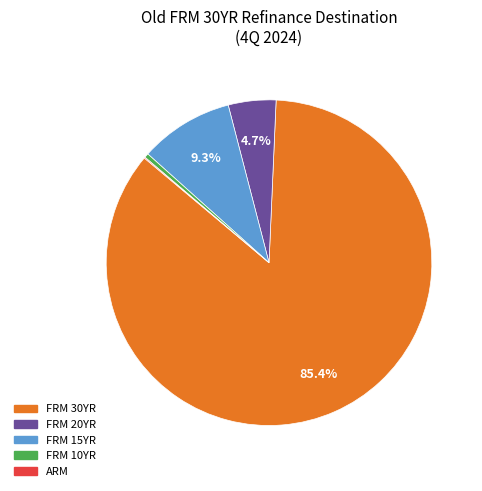

Which has a higher value, FRM 10YR or FRM 15YR?

FRM 15YR